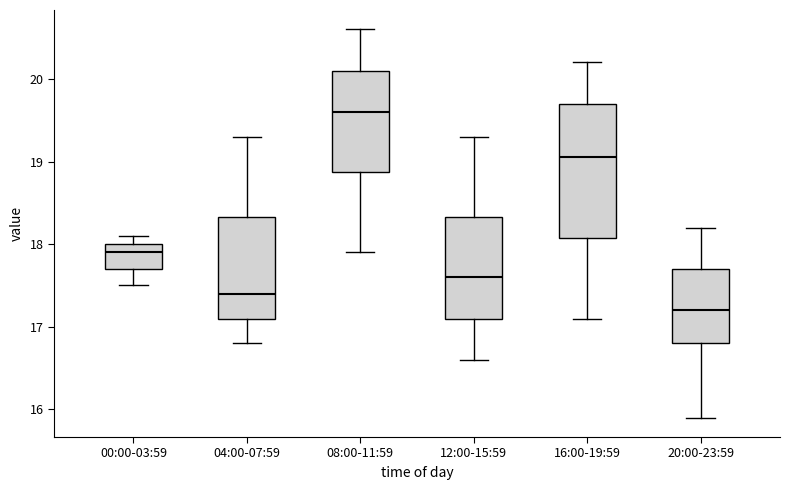

Comparing the boxes themselves (not the whiskers), which one is the tallest?

16:00-19:59